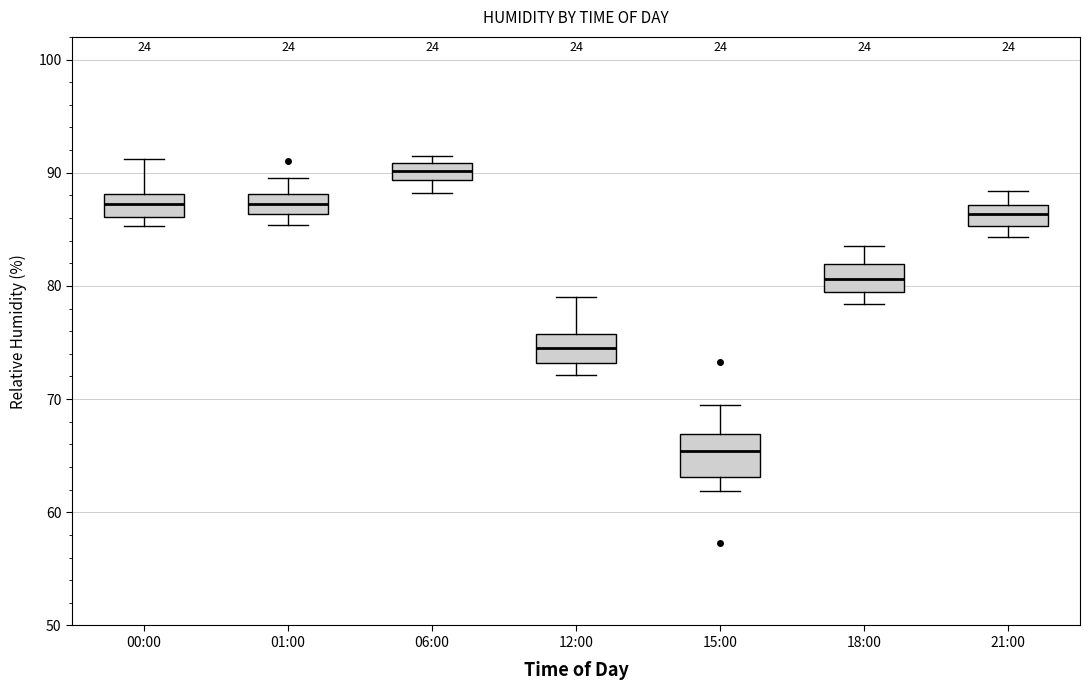

Where does the upper whisker of the box for 18:00 end on the y-axis? The values are not printed on the chart, so give them approximately, as read against the axis.

84